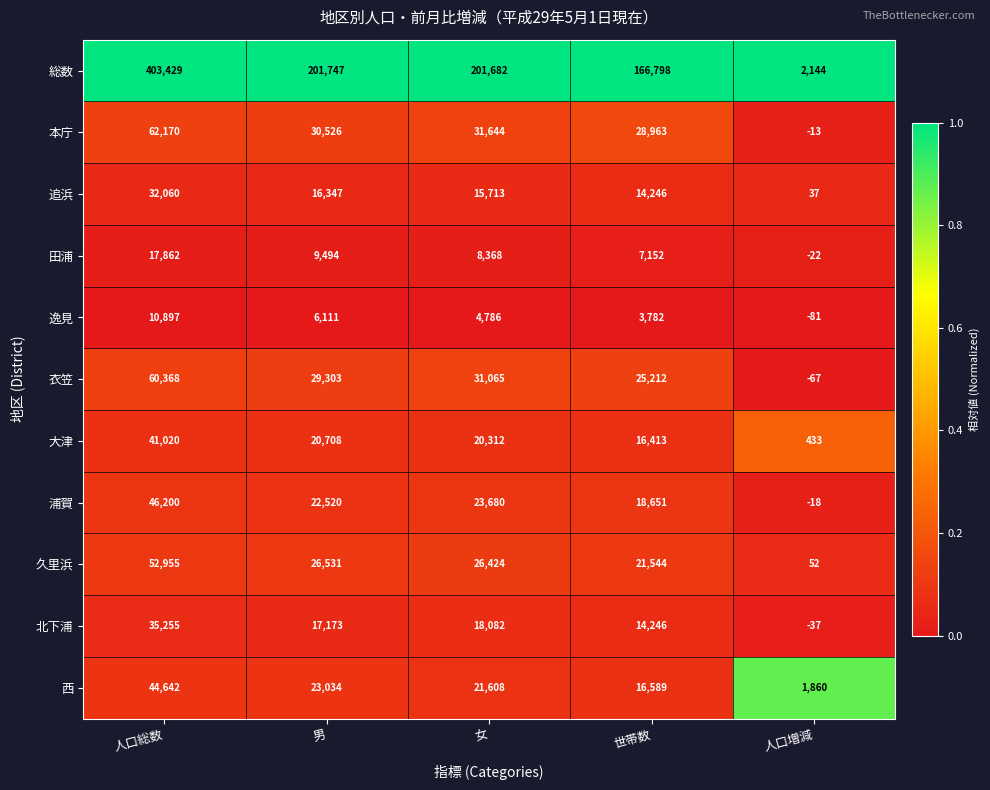

What is the difference between the maximum and minimum values in the 衣笠 series?

60435